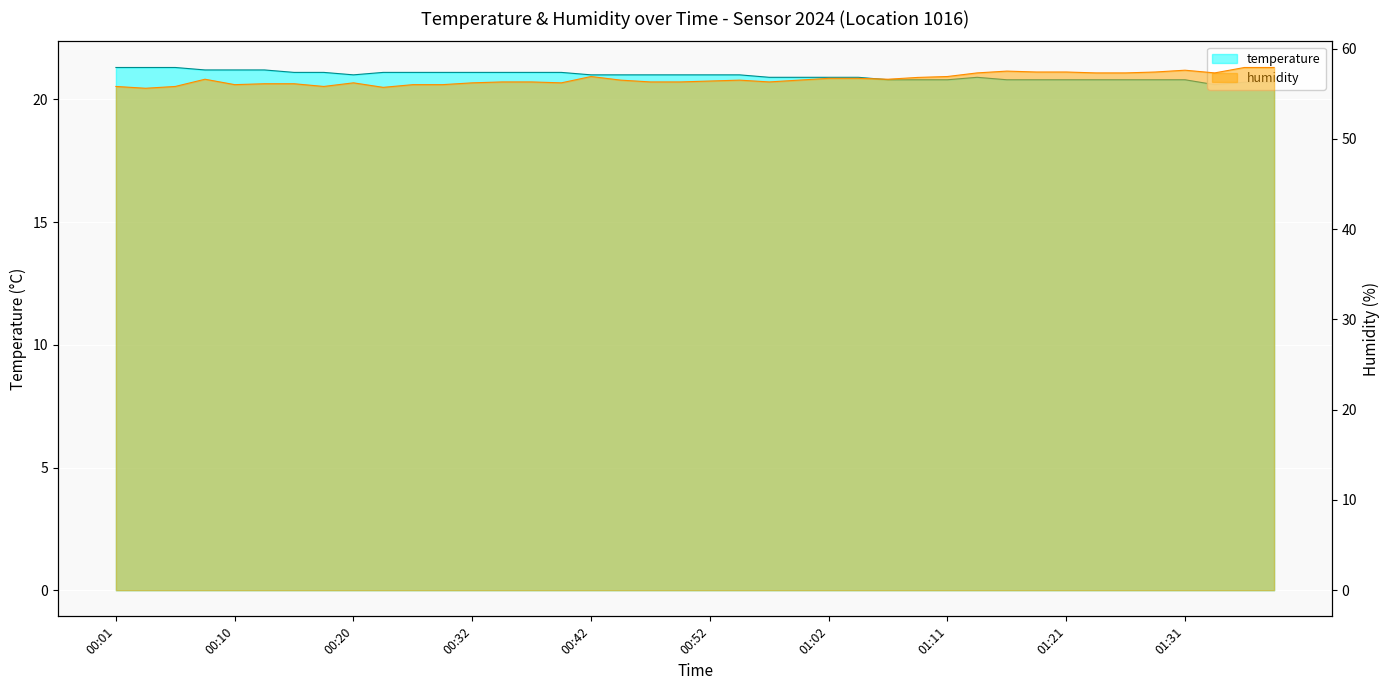

What is the value of the humidity point at the 15th from the left?

56.3